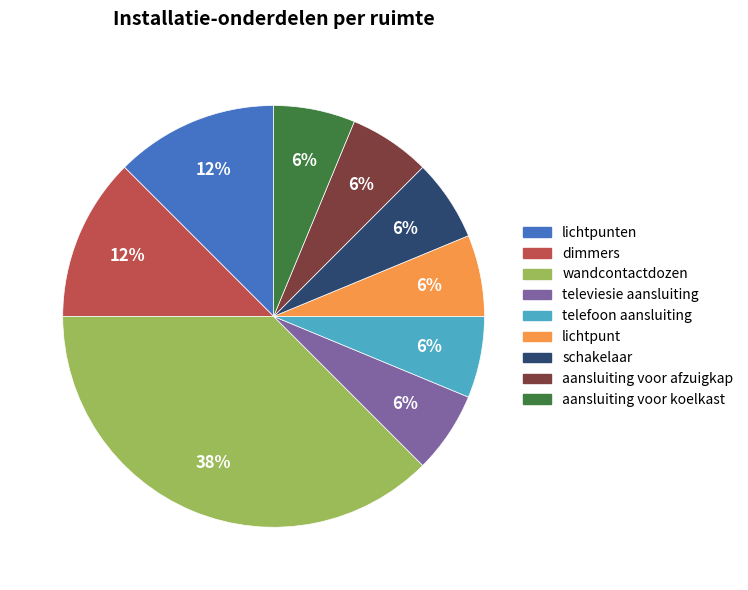

How many slices are in this pie chart?

9